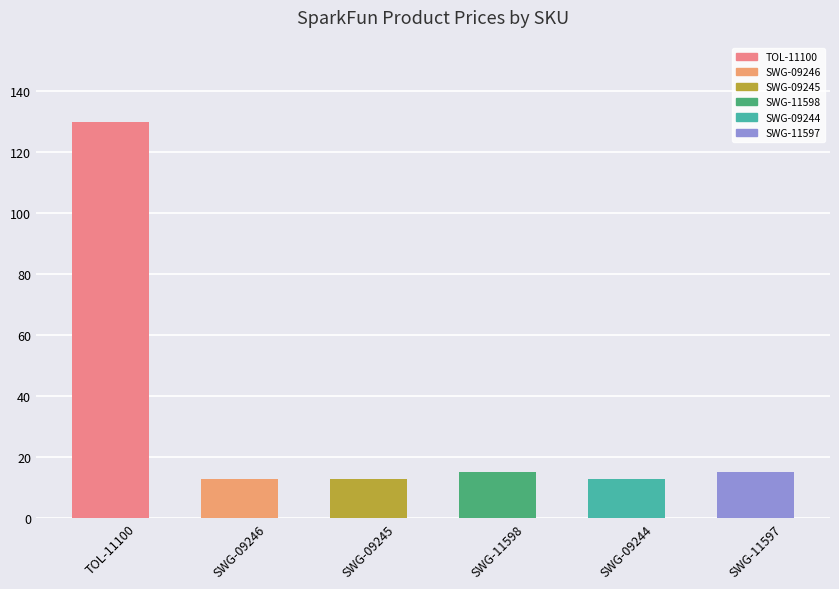

What is the ratio of the value at SWG-11598 to the value at SWG-09244?

1.2